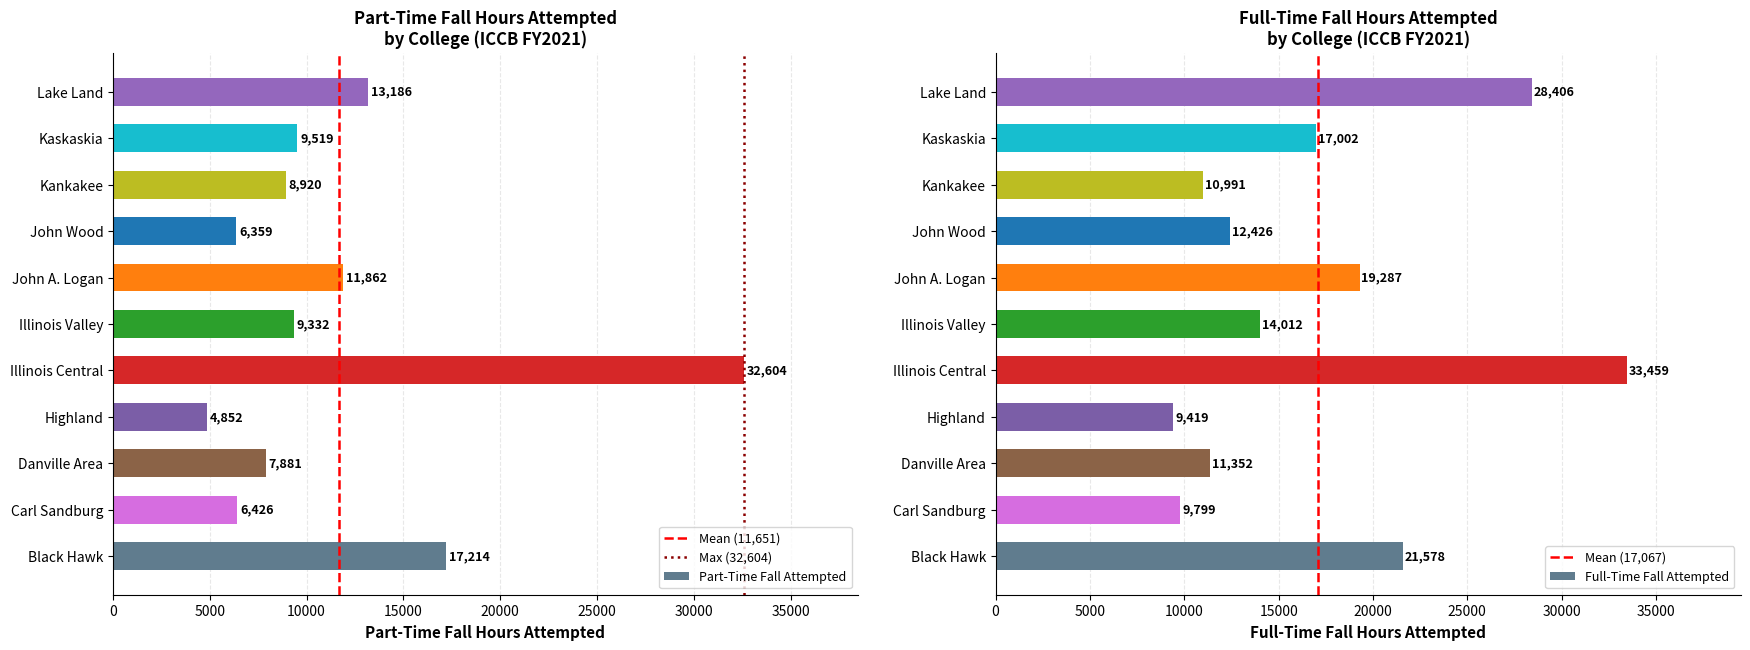

Are the bars grouped side by side (vs. stacked)?

Yes